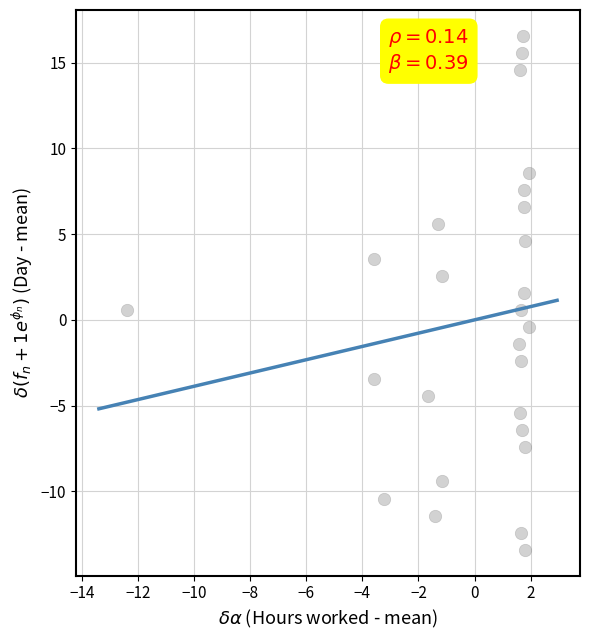

What is the range of X values (max minus min)?

14.3